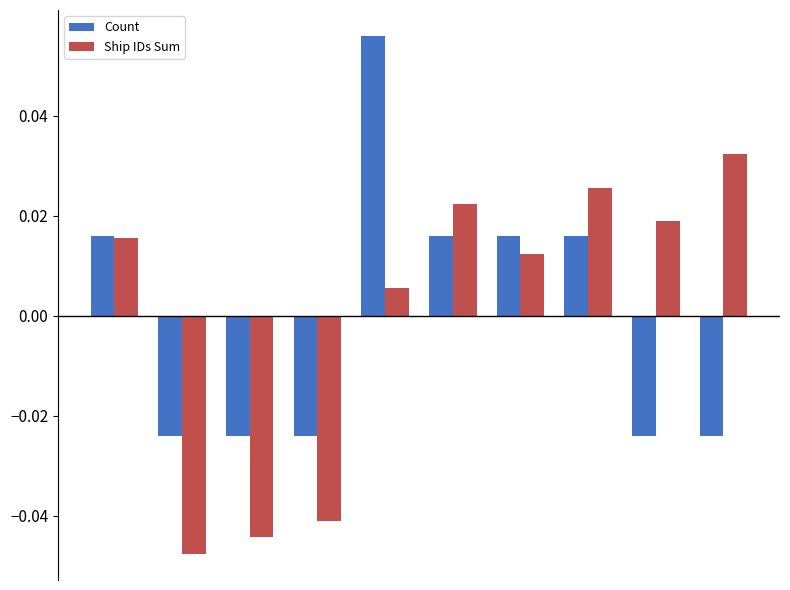

Rank the series by their maximum value, from lowest to highest.

Ship IDs Sum, Count